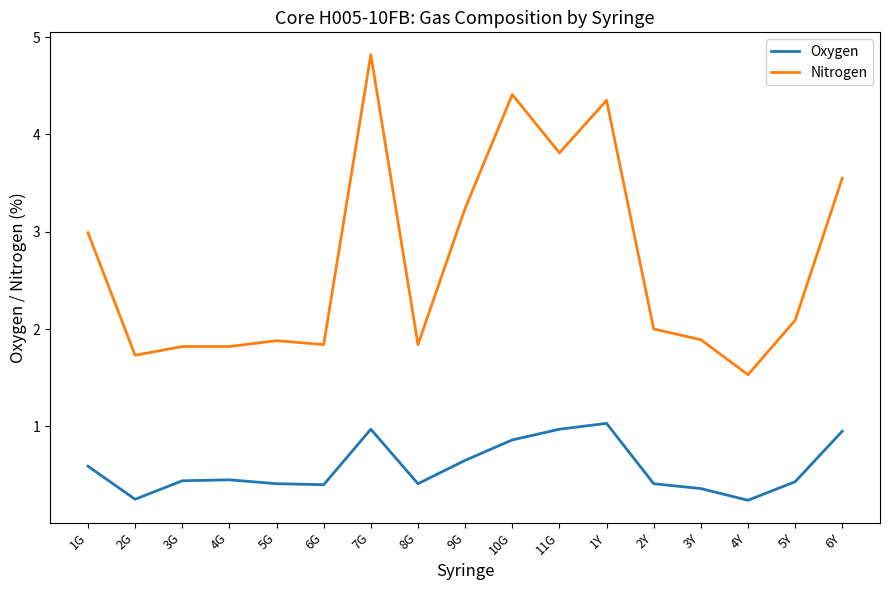

What are all the series names shown in the legend?

Oxygen, Nitrogen